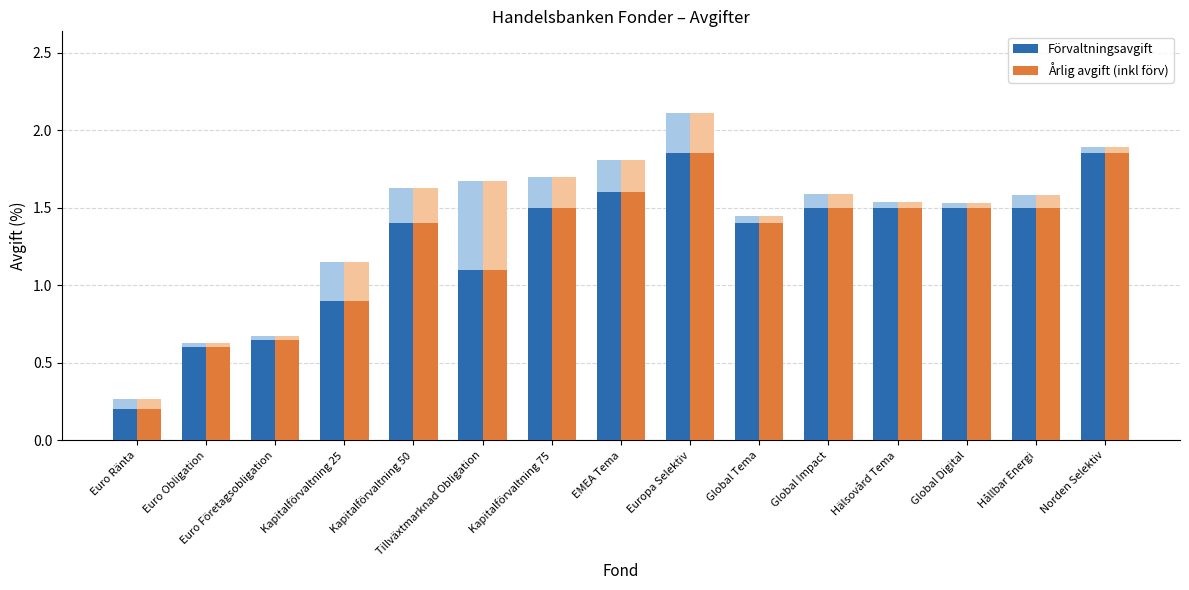

Between Global Tema and Euro Ränta, which is larger?

Global Tema